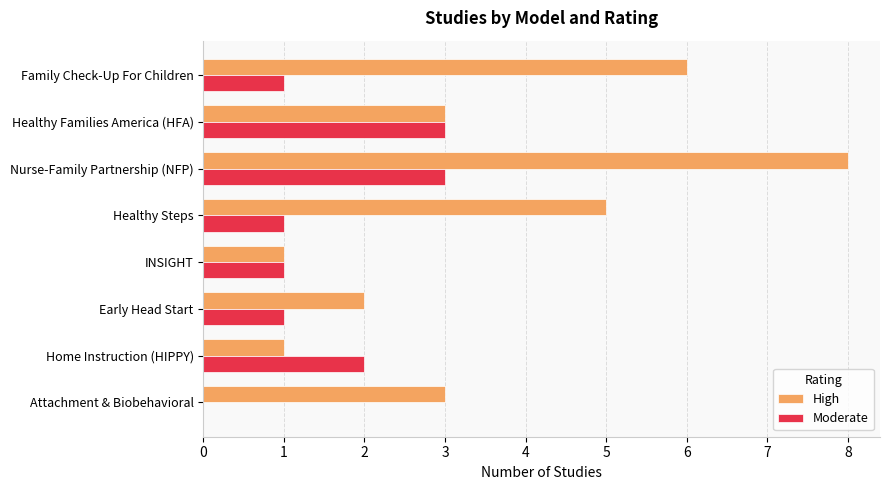

What is the sum of all Moderate values?

12